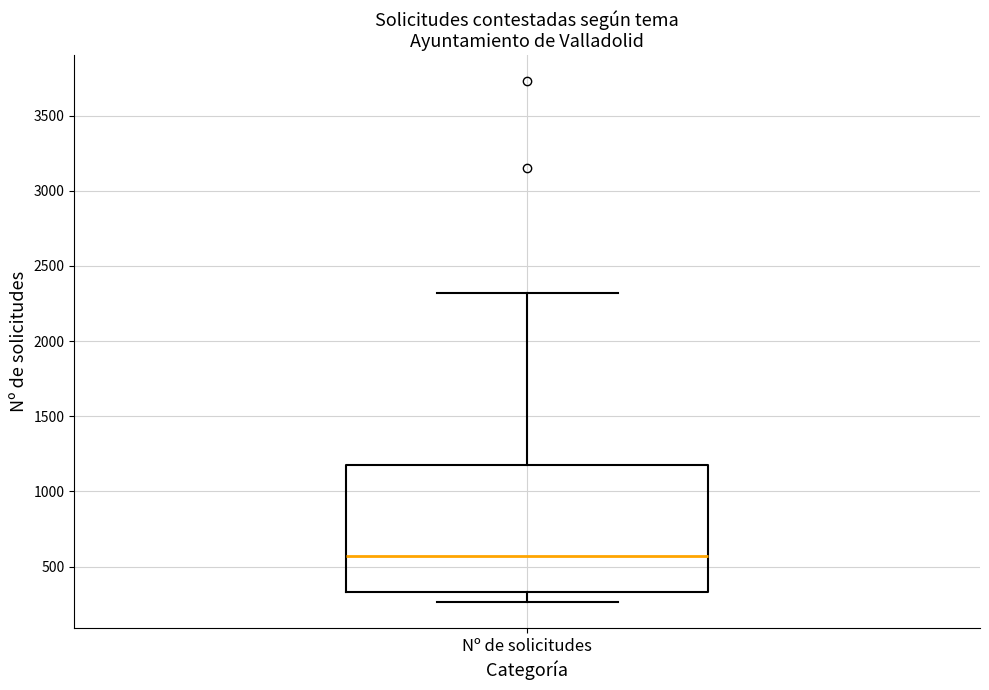

Read this box plot against the y-axis: the position of the median line, the range covered by the box, and the ends of both whiskers. The values are not printed on the chart, so give them approximately, as read against the axis.

median 550, box 350 to 1150, whiskers 250 to 2300